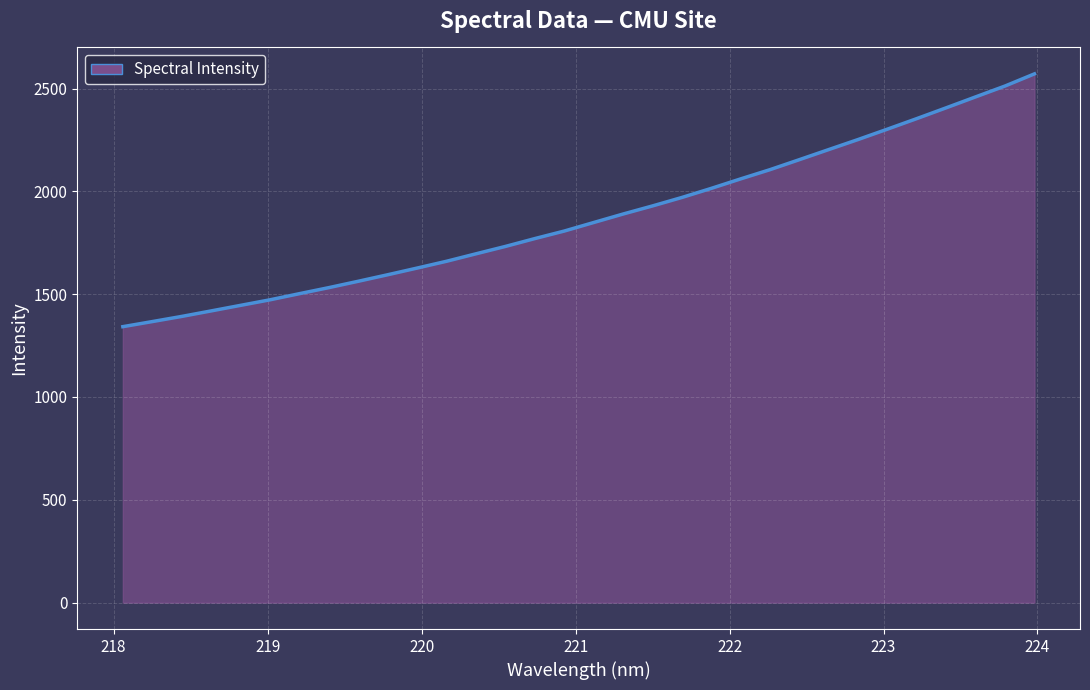

What is the greatest value displayed?

2571.3